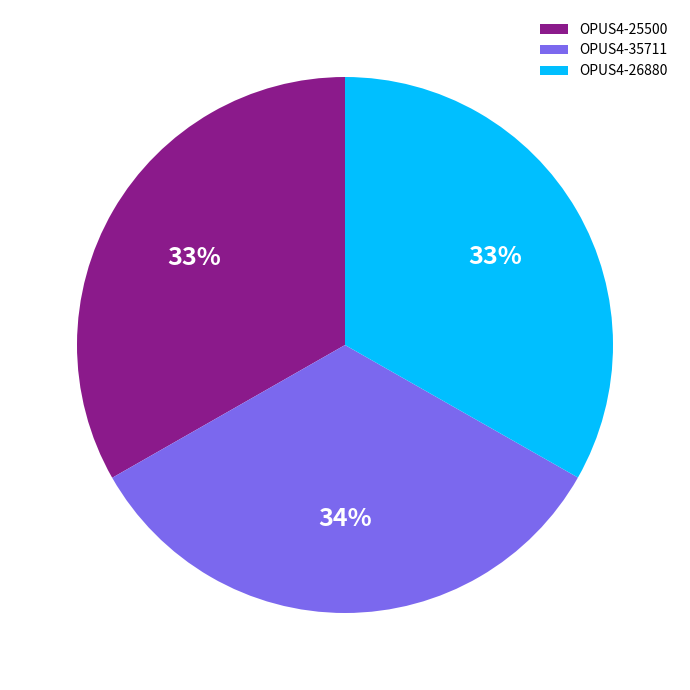

Do OPUS4-26880 and OPUS4-25500 together represent more than half of the pie?

Yes